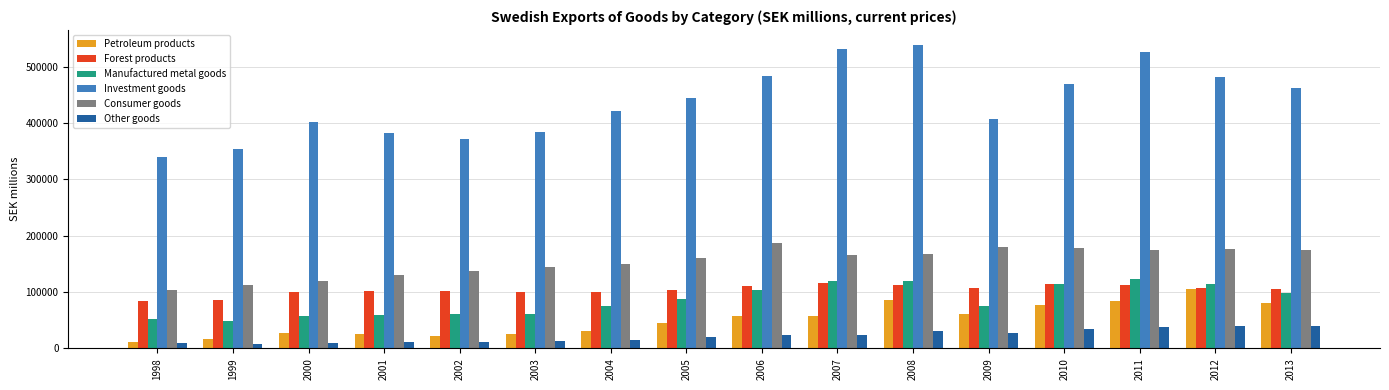

What is the smallest value displayed?

8397